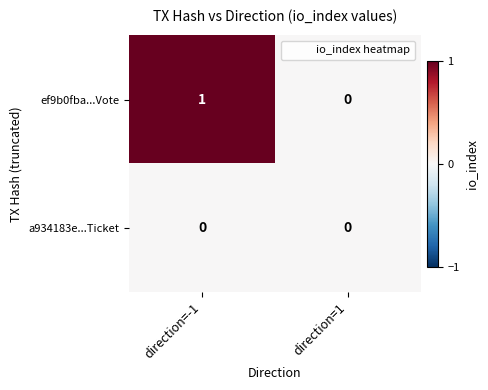

Which series has the widest spread of values?

ef9b0fba...Vote